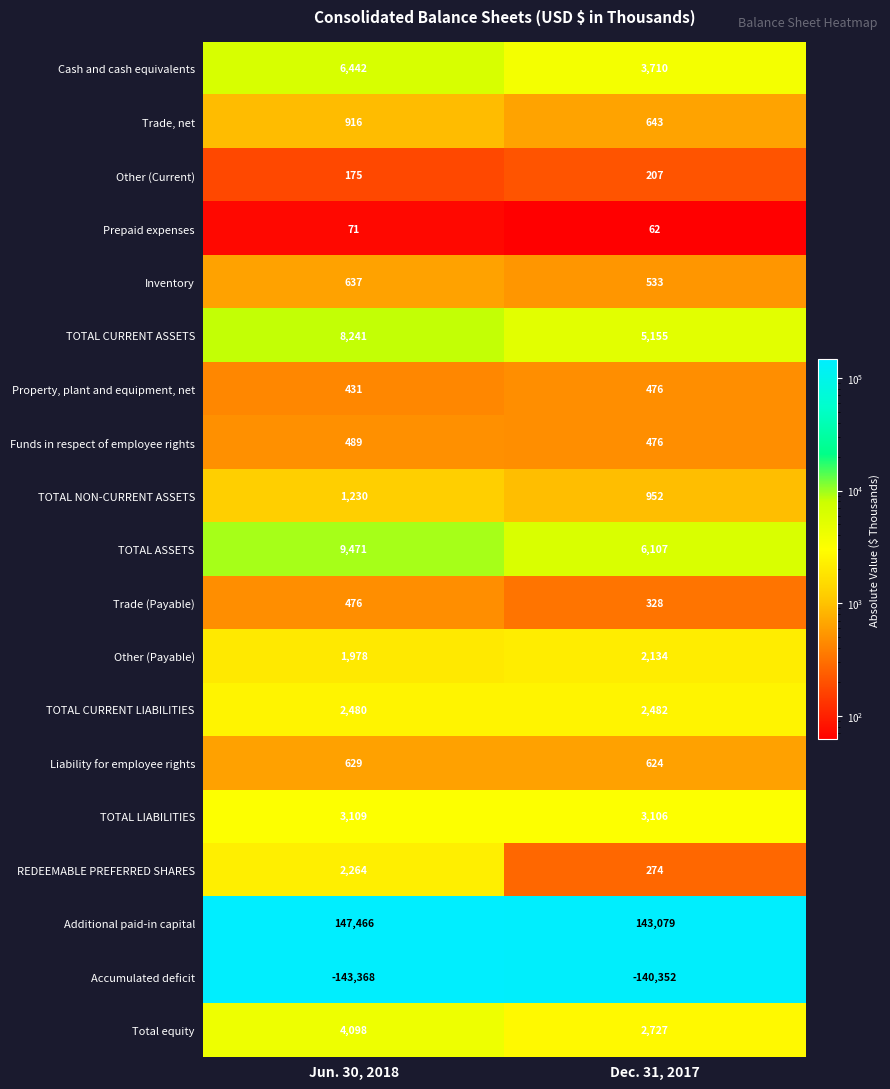

Rank the series at Jun. 30, 2018 from highest to lowest value.

Additional paid-in capital, TOTAL ASSETS, TOTAL CURRENT ASSETS, Cash and cash equivalents, Total equity, TOTAL LIABILITIES, TOTAL CURRENT LIABILITIES, REDEEMABLE PREFERRED SHARES, Other (Payable), TOTAL NON-CURRENT ASSETS, Trade, net, Inventory, Liability for employee rights, Funds in respect of employee rights, Trade (Payable), Property, plant and equipment, net, Other (Current), Prepaid expenses, Accumulated deficit